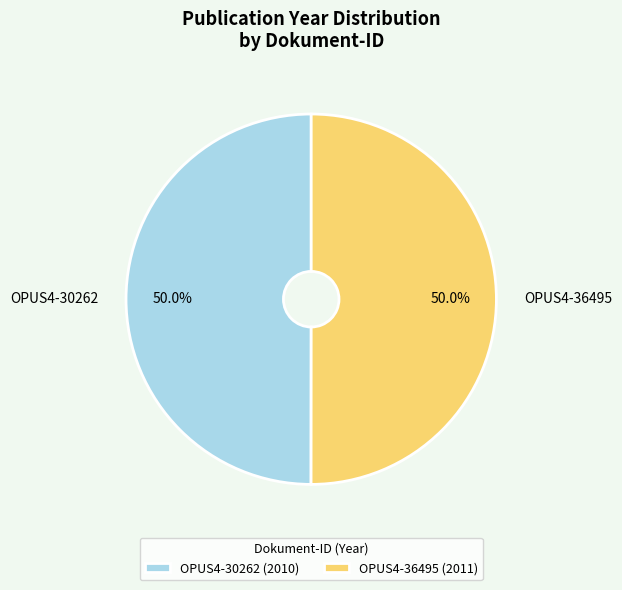

Combined, do OPUS4-36495 and OPUS4-30262 account for over 50%?

Yes